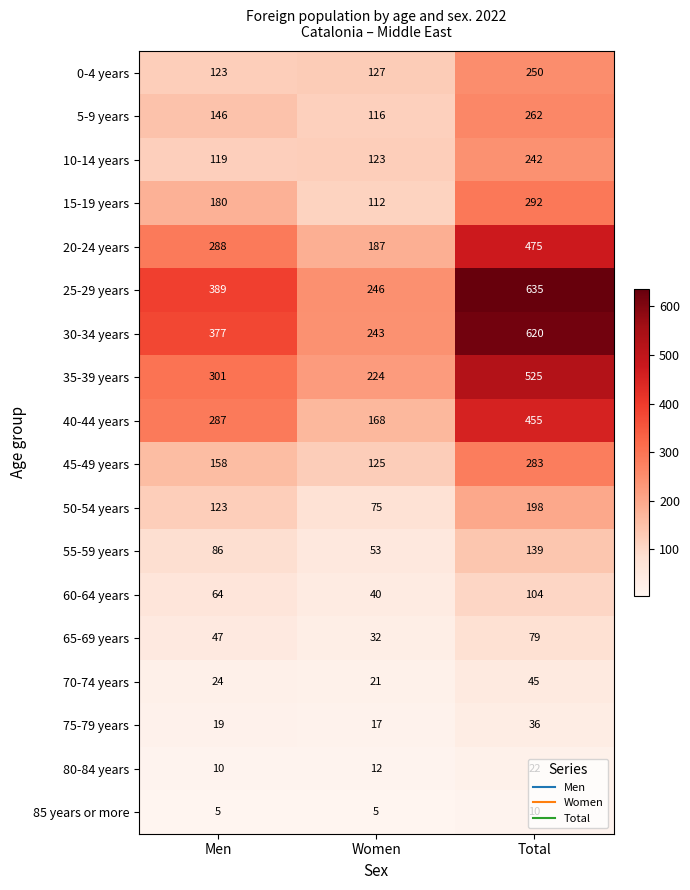

What is the total value across all series at Women?

1926